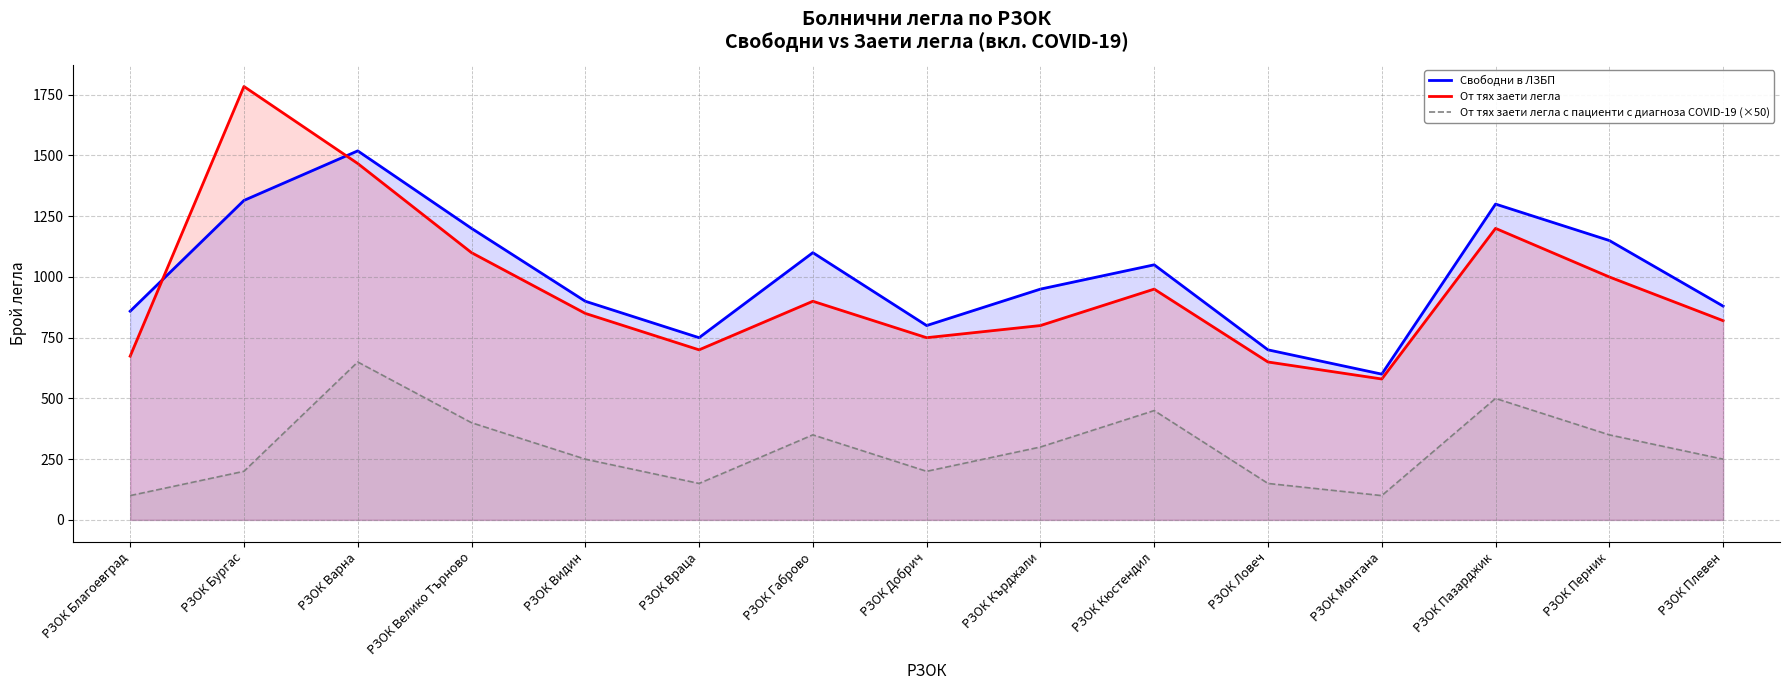

The От тях заети легла series shows 750 at РЗОК Добрич. True or false?

True